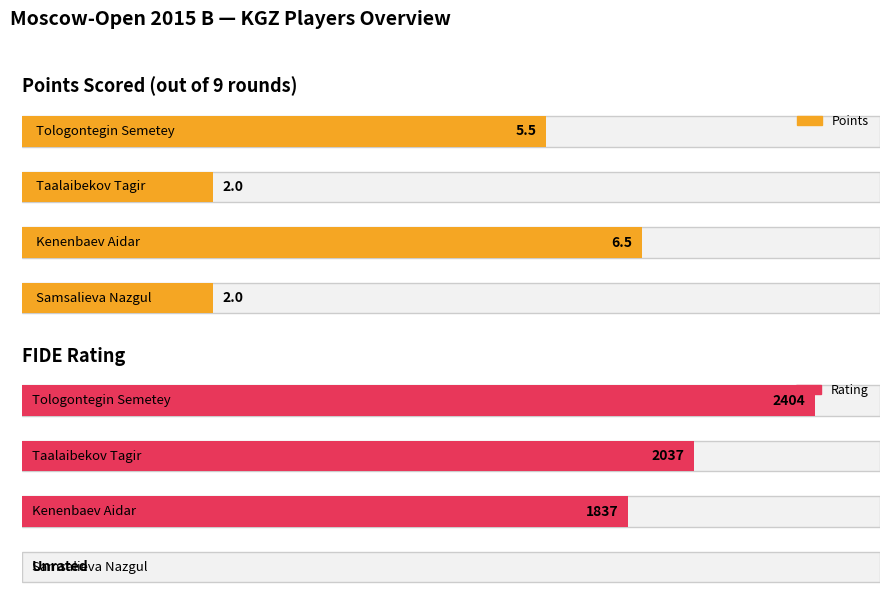

At which label does Rating first exceed 2037?

Tologontegin Semetey